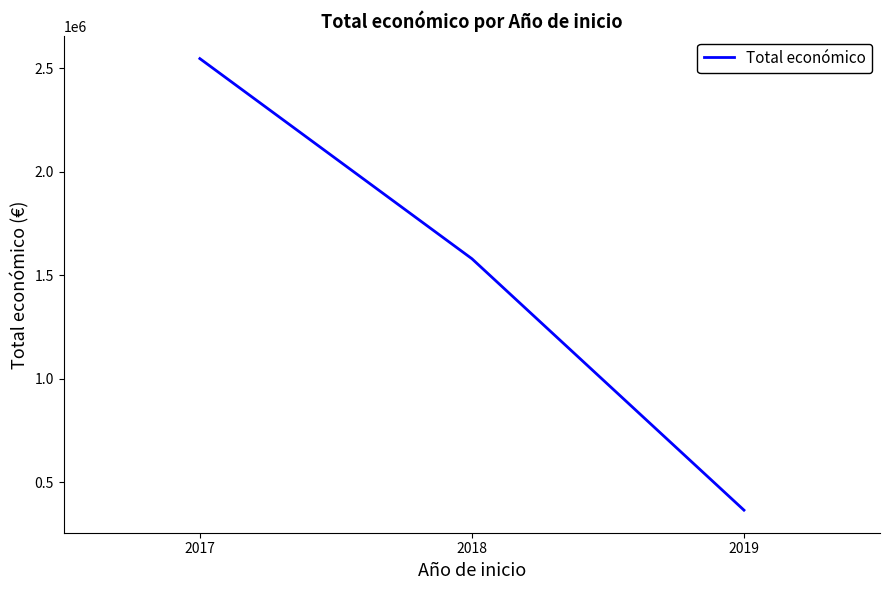

The value at 2018 is 2300789. True or false?

False